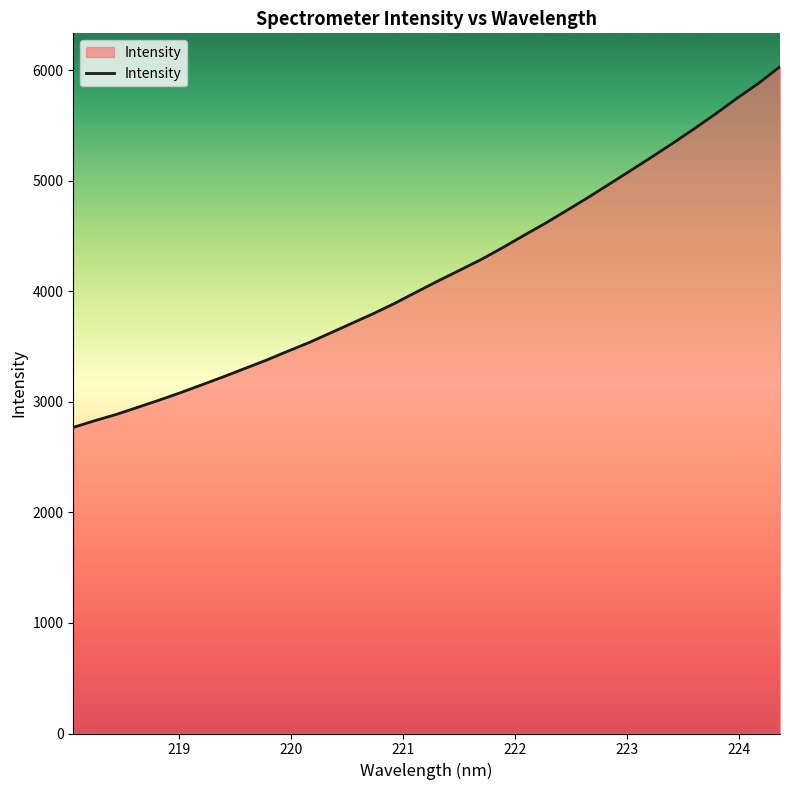

What is the difference between the maximum and minimum values?

3262.7